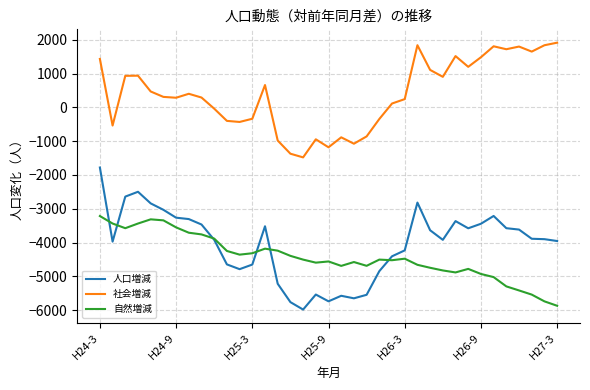

What are all the series names shown in the legend?

人口増減, 社会増減, 自然増減